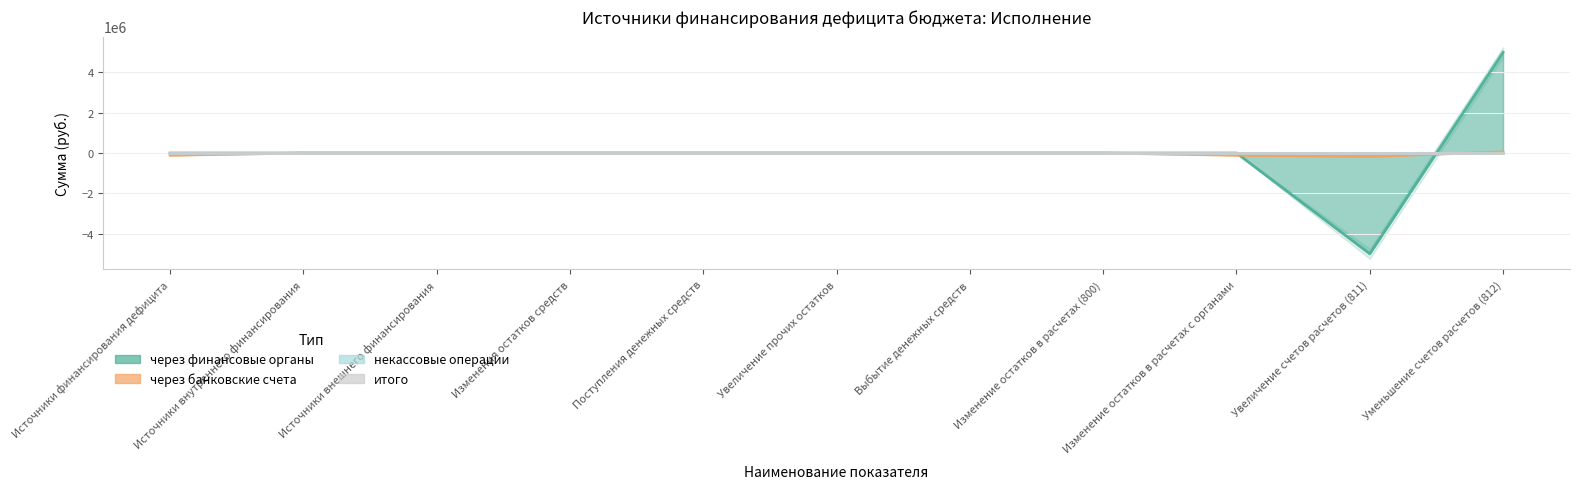

What is the value of the через банковские счета point at the 11th from the left?

56641.7